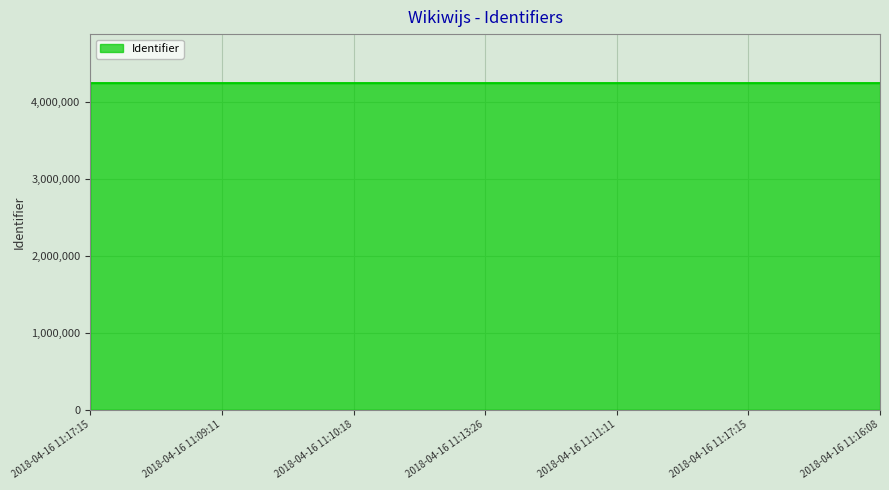

What is the difference between the second highest and minimum values?

12